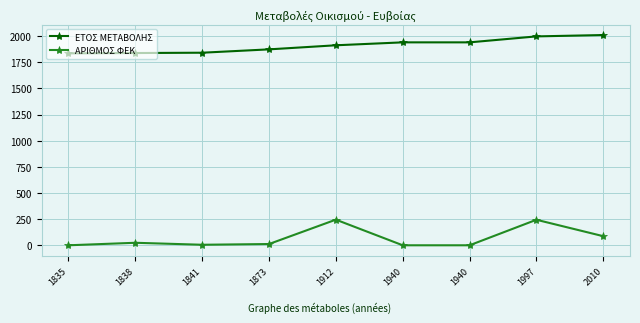

Is this an area chart (filled region under the line)?

No